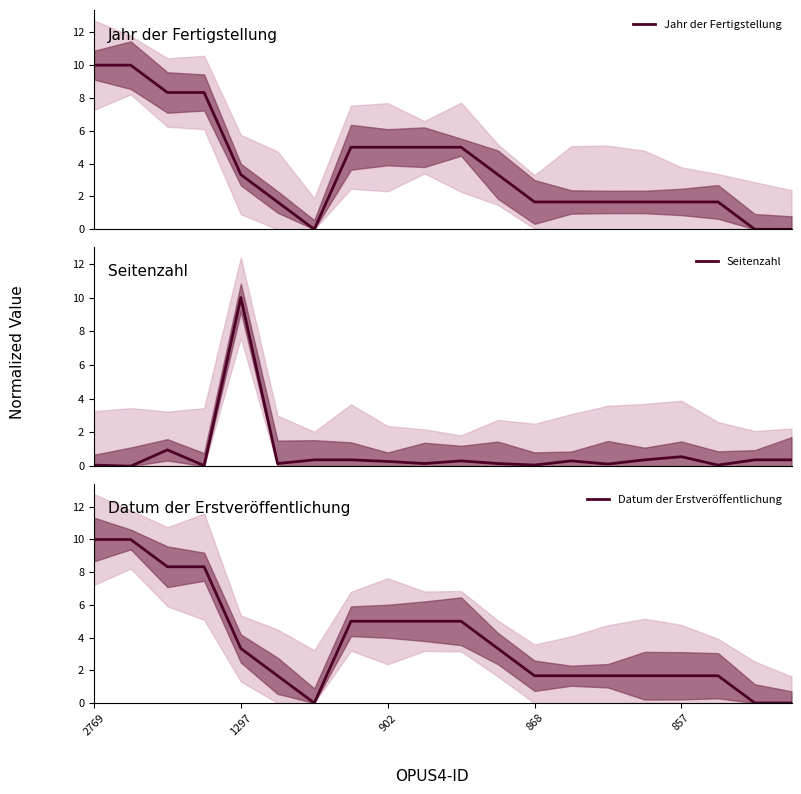

How many values in the Jahr der Fertigstellung series are below 3?

10